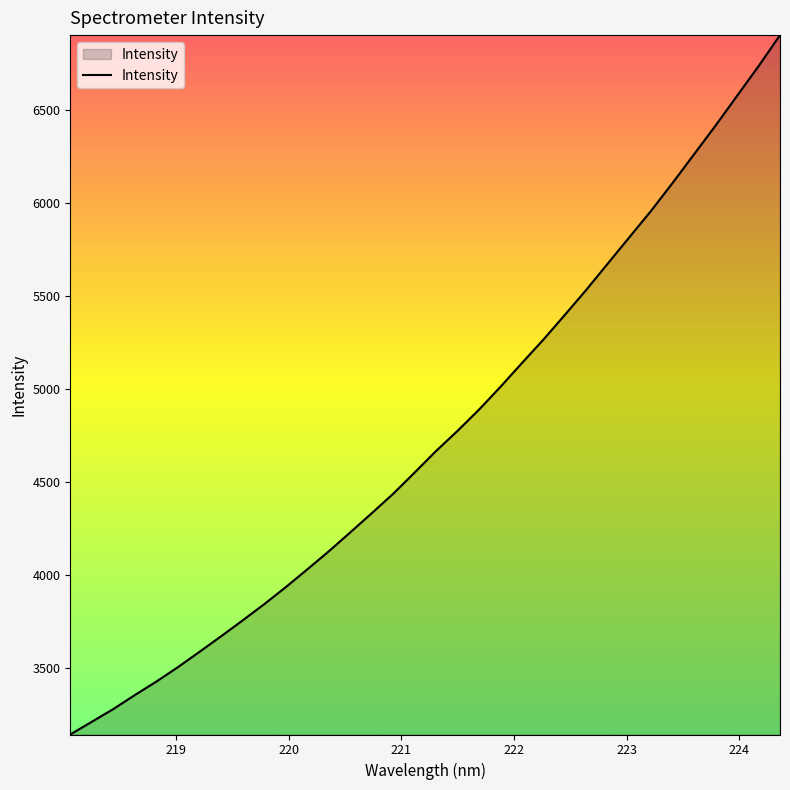

What is the smallest value displayed?

3144.5